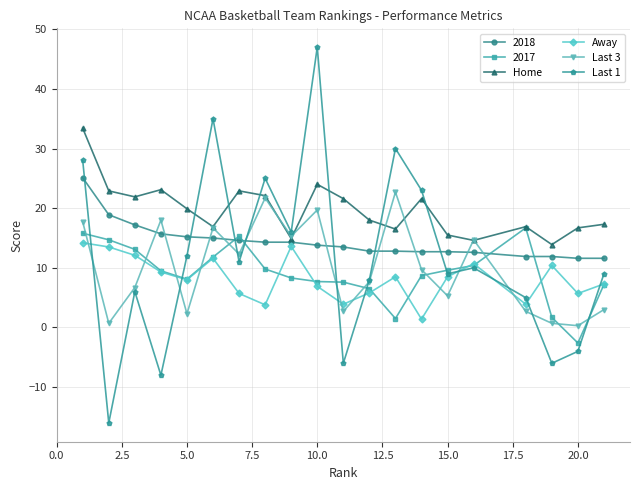

What is the minimum value shown in the chart?

-16.0